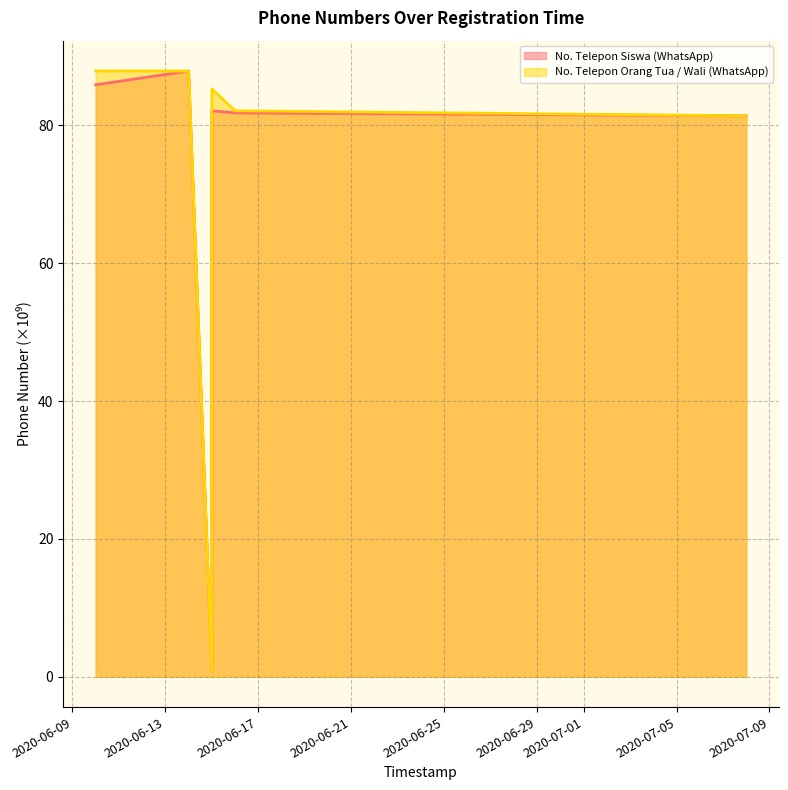

What is the value of the No. Telepon Orang Tua / Wali (WhatsApp) point at the 2nd from the left?

87.9